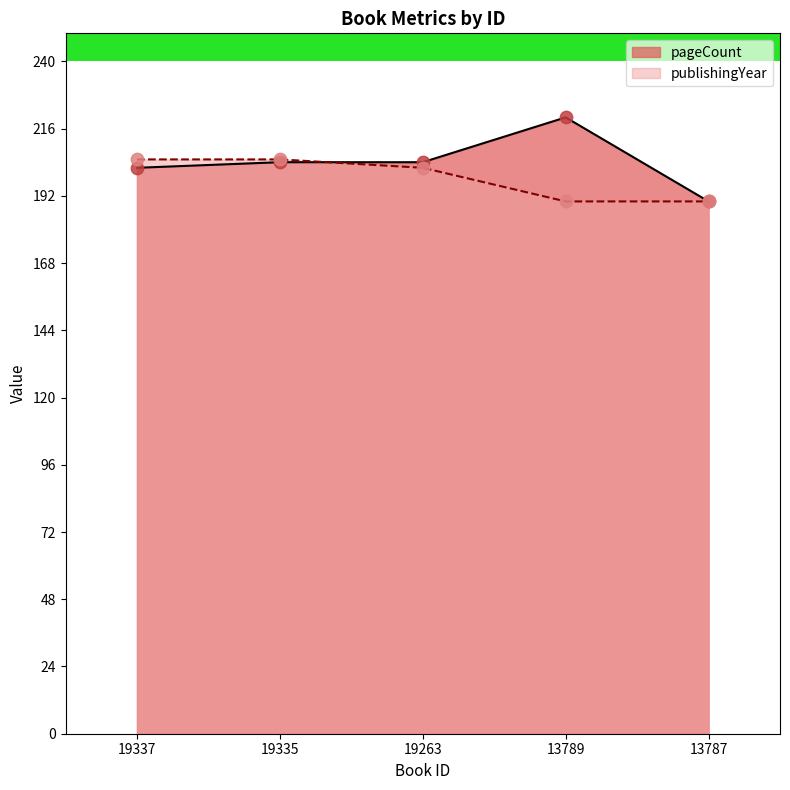

Which series has the widest spread of Y values?

pageCount